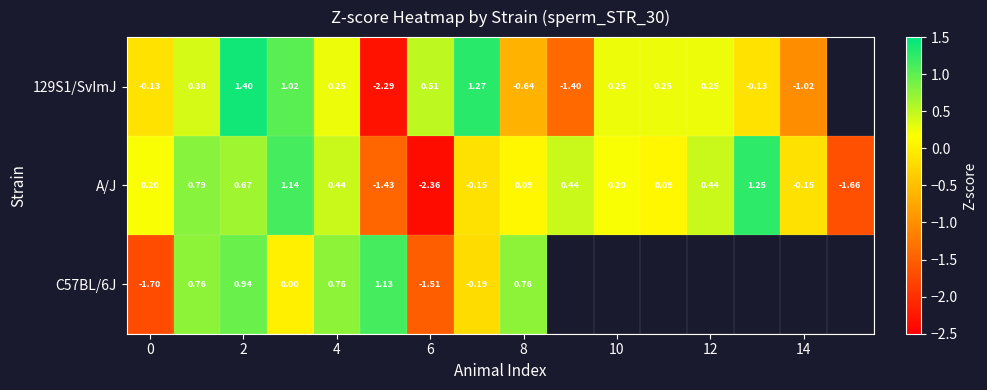

Which series has the largest range (max minus min)?

129S1/SvImJ